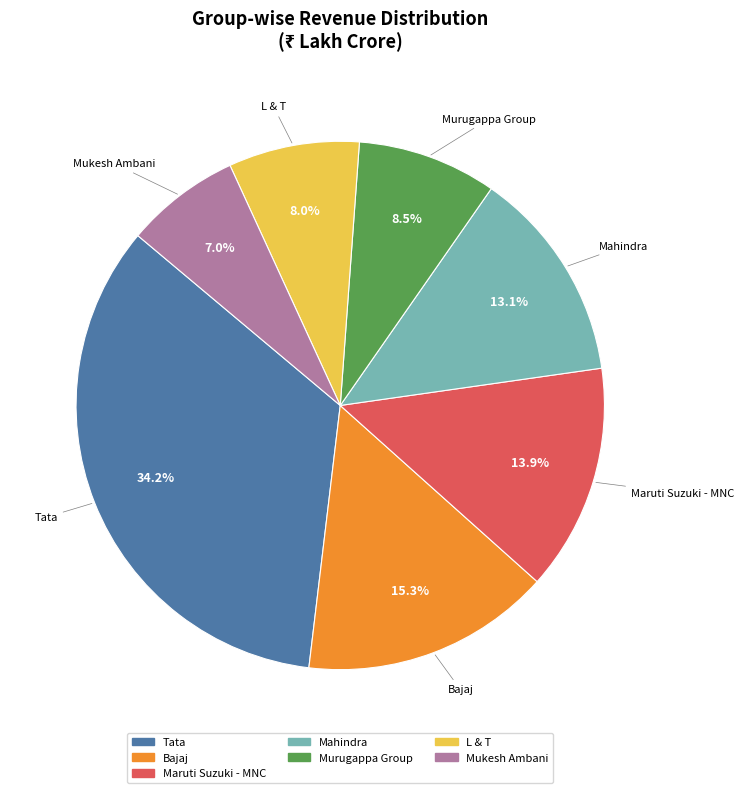

To the nearest percent, what is the difference between the L & T and Mahindra slice percentages?

5%